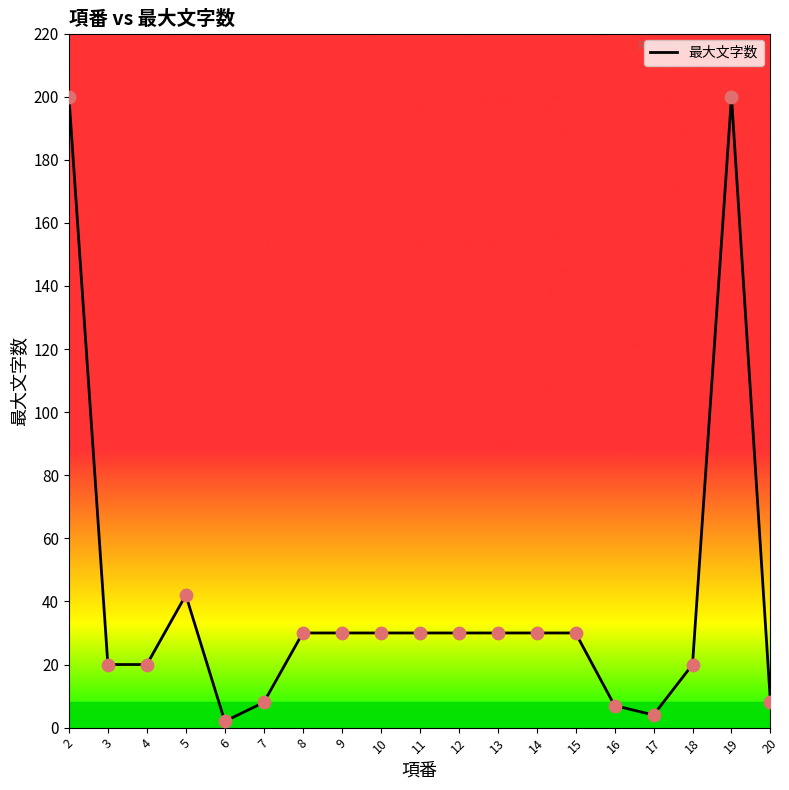

What is the change in value from 5 to 16?

-35